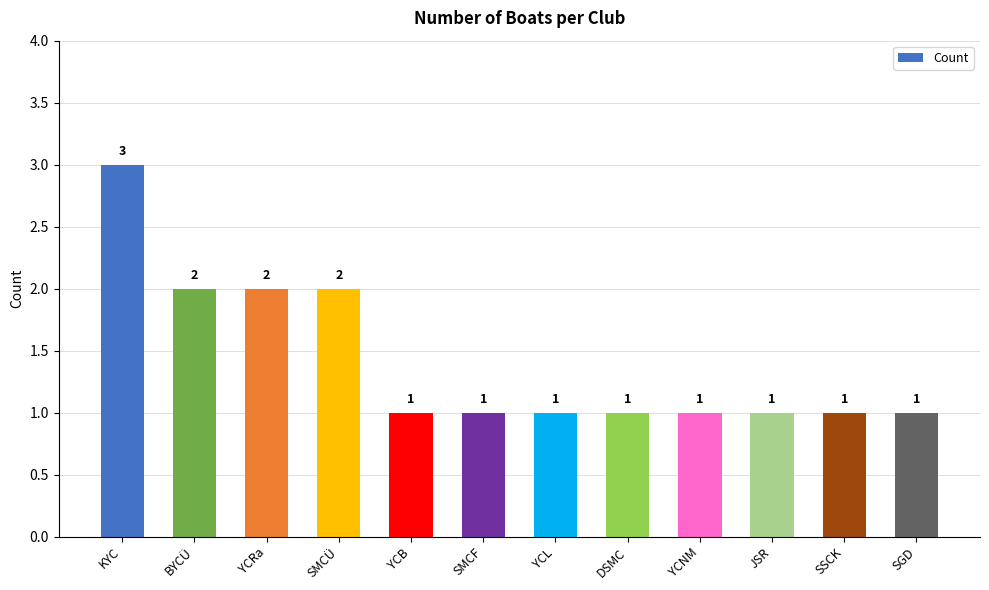

What is the label of the 10th bar from the left?

JSR